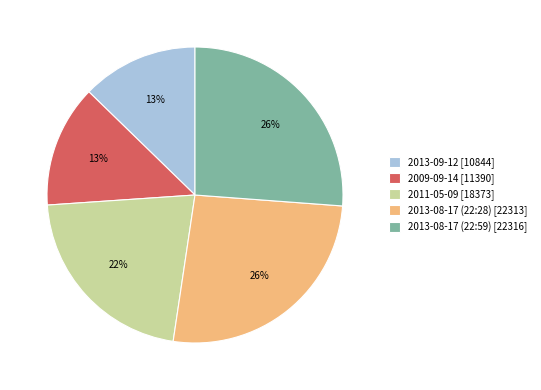

To the nearest percent, what portion does 2013-08-17 (22:28) [22313] represent?

26%